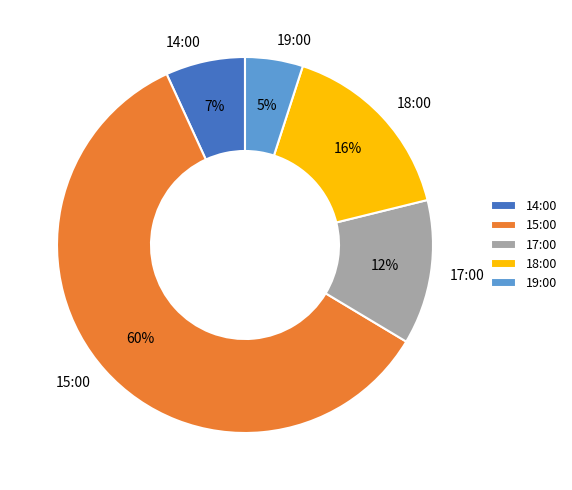

Count the number of slices in the pie.

5